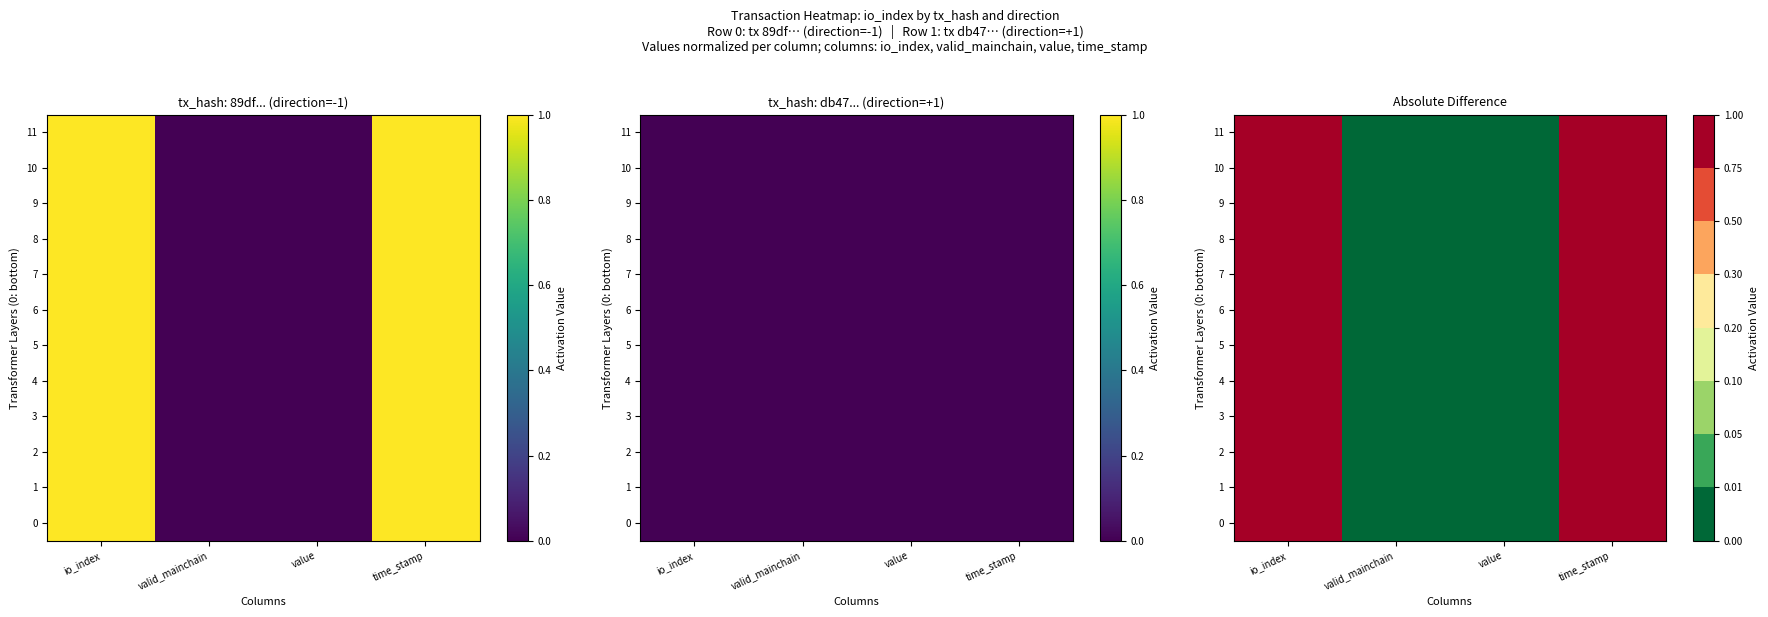

At which category is the sum across all series the highest?

io_index